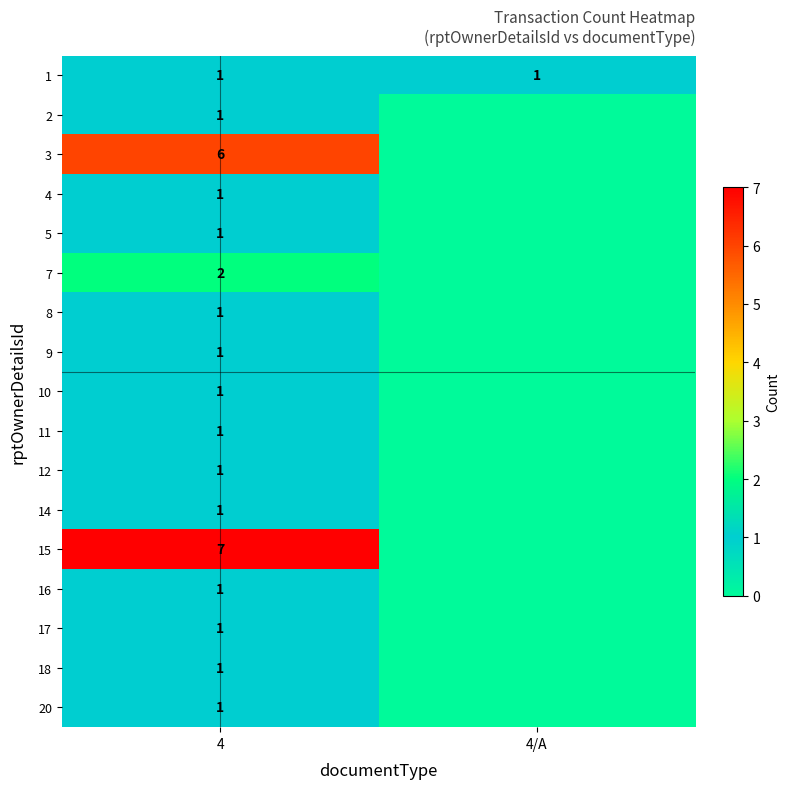

What is the difference between the highest and lowest values at 4?

6